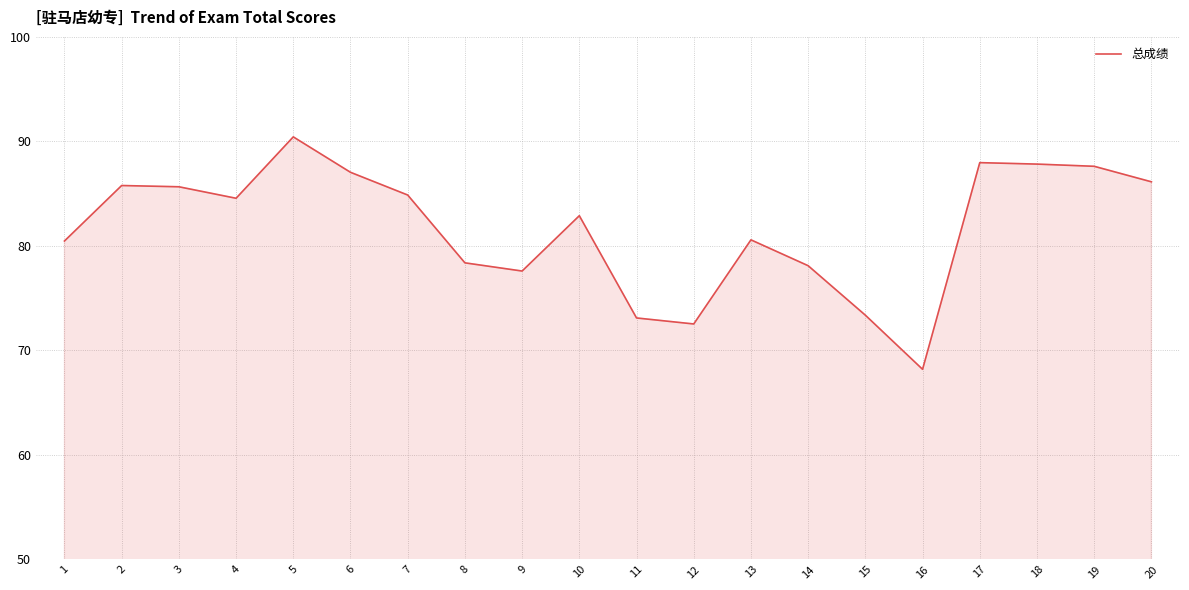

What is the change in value from 1 to 12?

-7.9